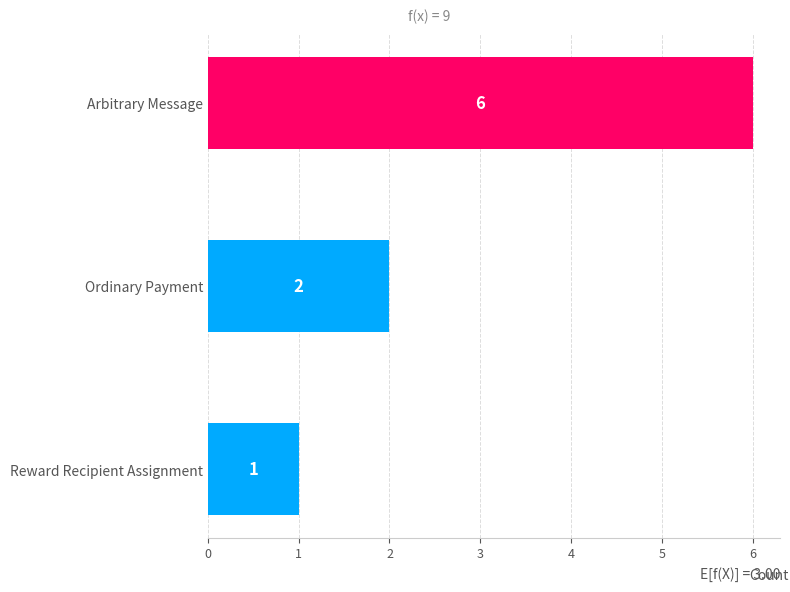

The chart shows a value of 1 at Reward Recipient Assignment. True or false?

True